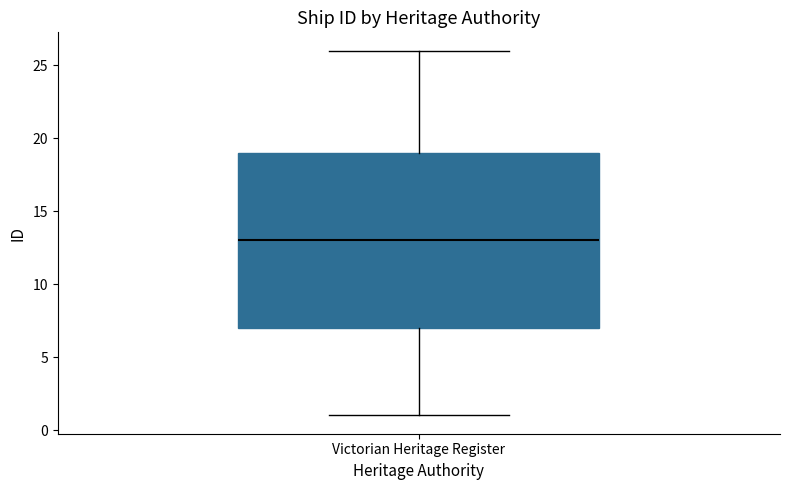

Where is the upper edge of the box for Victorian Heritage Register on the y-axis? The values are not printed on the chart, so give them approximately, as read against the axis.

19